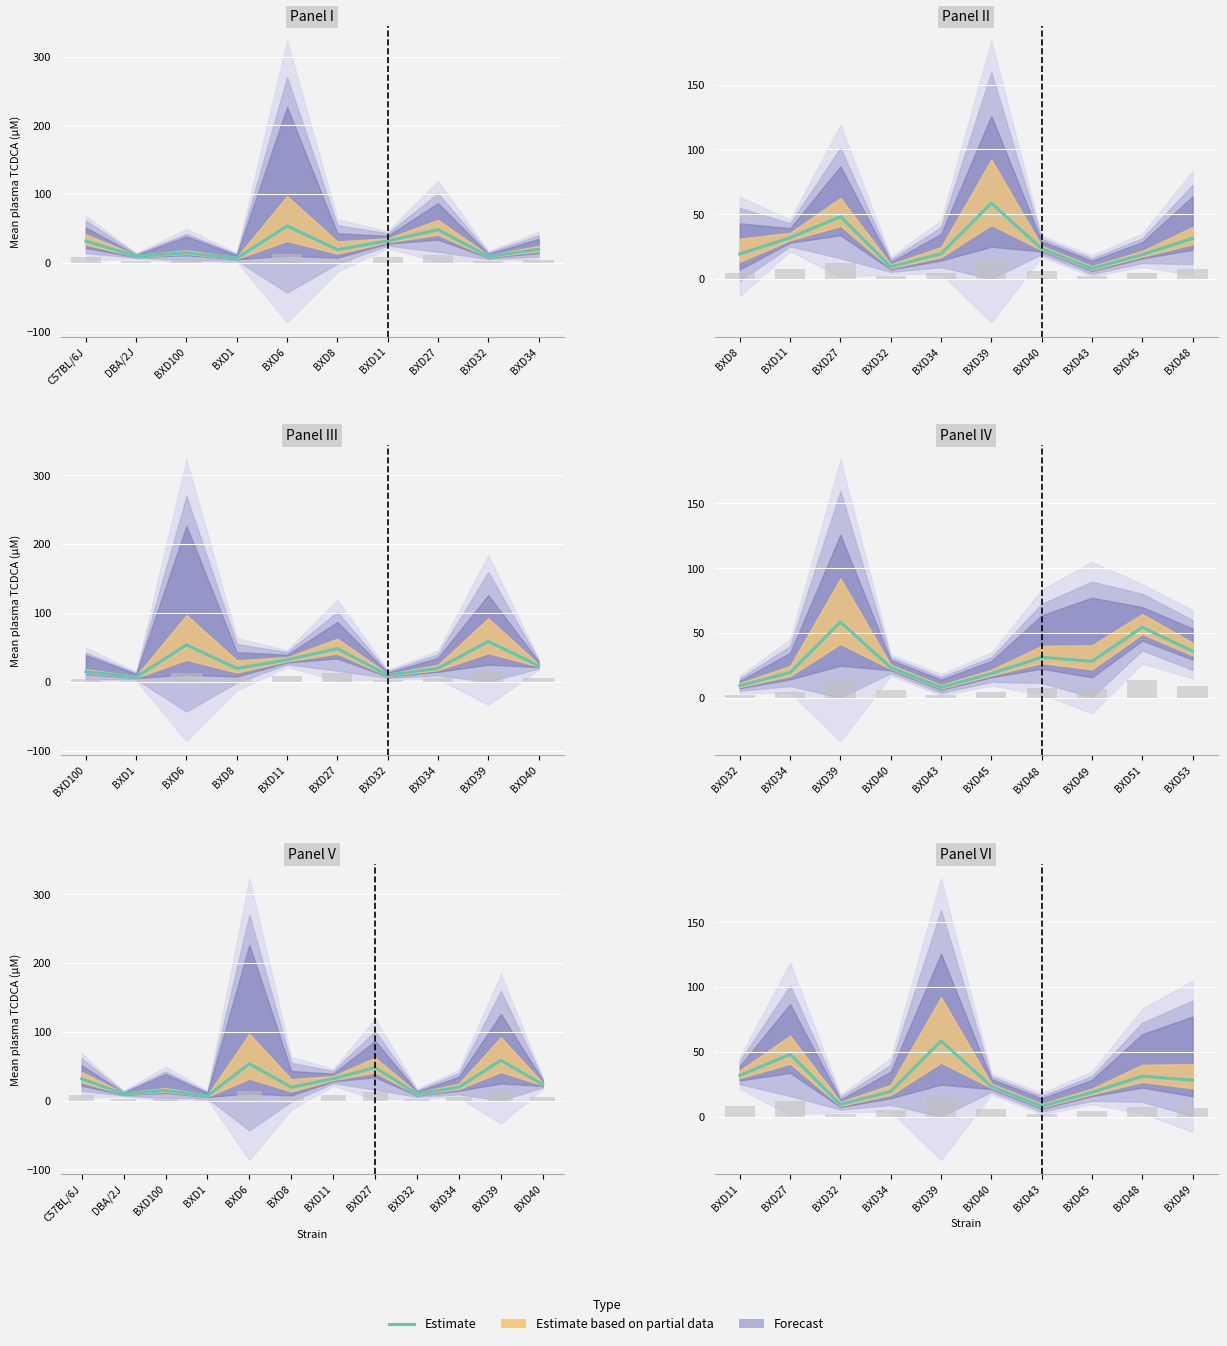

What is the approximate value at BXD49?

28.3